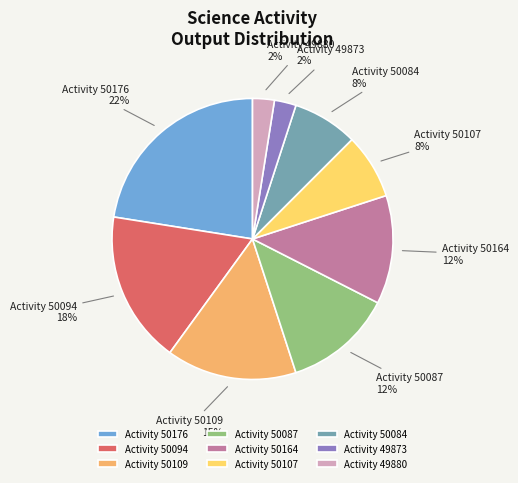

Count the number of slices in the pie.

9